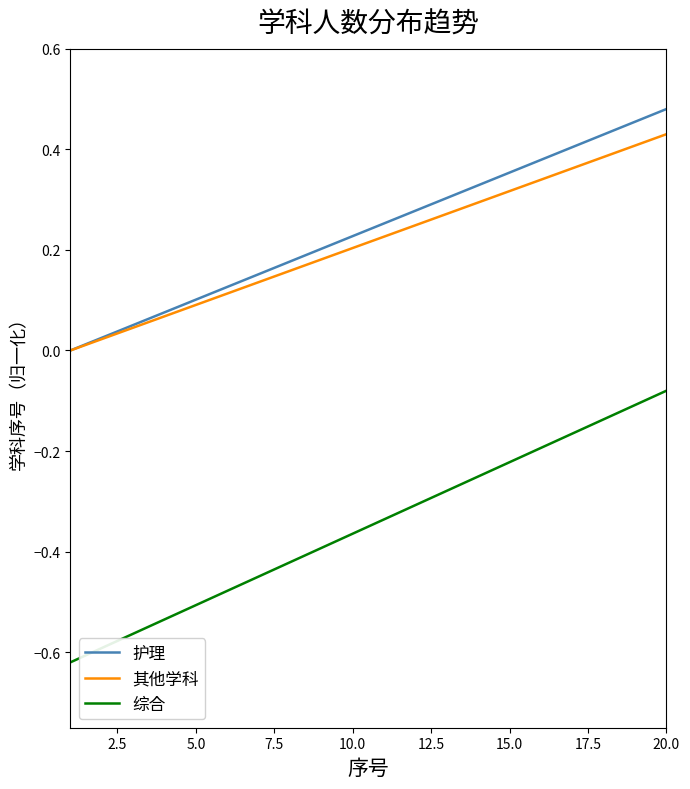

Which series has the widest spread of values?

综合